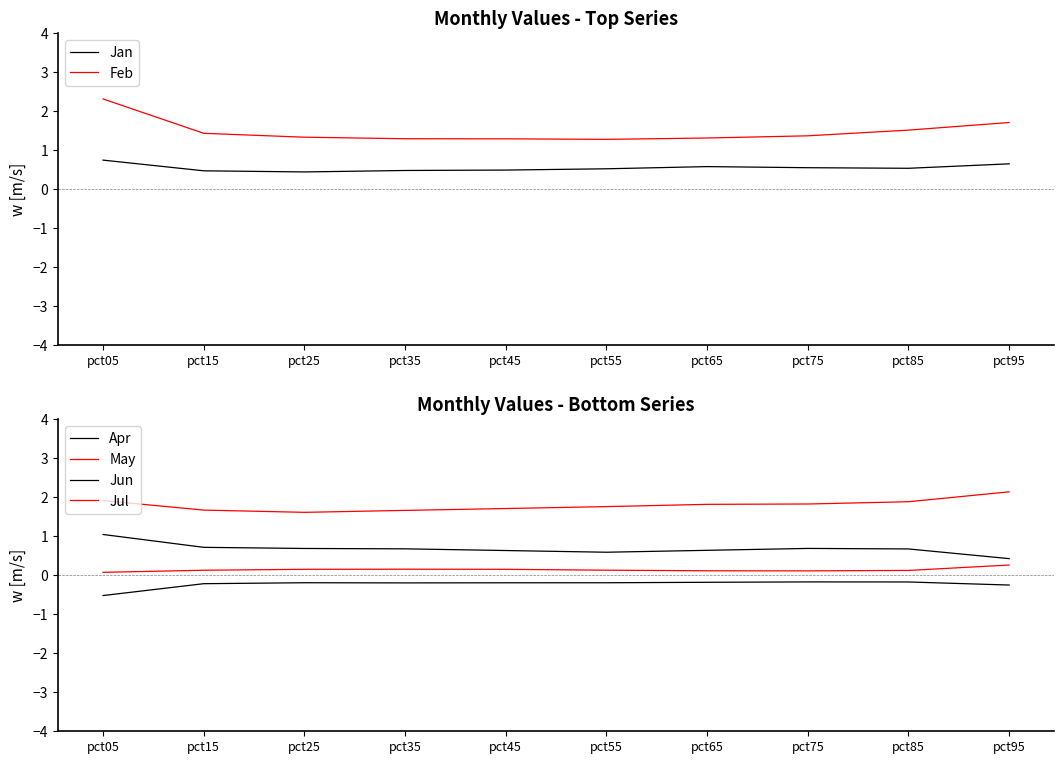

What is the approximate value of May at pct75?

0.1